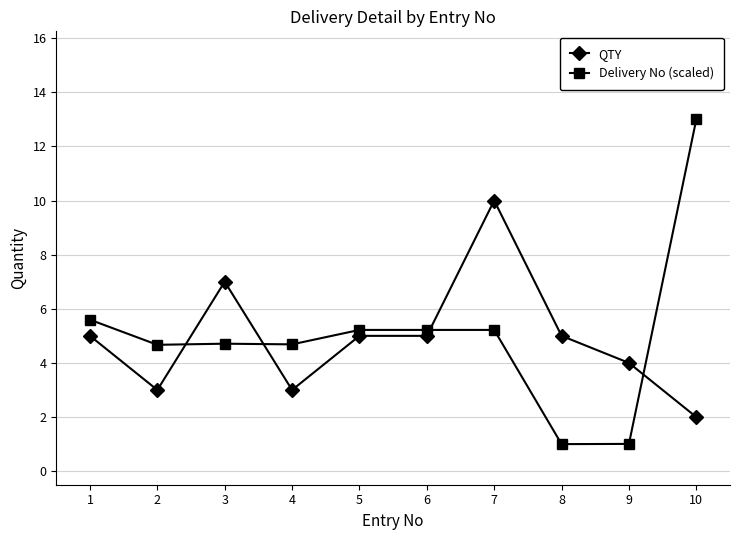

Where does the Delivery No (scaled) series first go above 5?

1